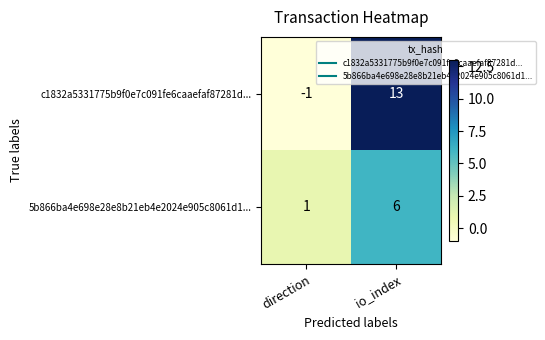

Rank the series by their maximum value, from lowest to highest.

5b866ba4e698e28e8b21eb4e2024e905c8061d1..., c1832a5331775b9f0e7c091fe6caaefaf87281d...